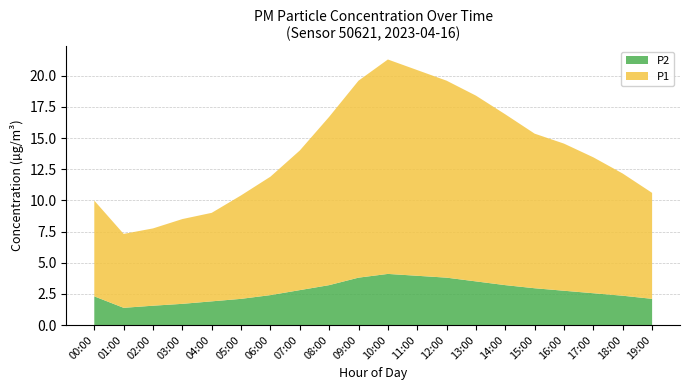

Reading left to right, list all the values displayed in this chart.

P1: 7.7	5.9	6.2	6.8	7.1	8.3	9.5	11.2	13.5	15.8	17.2	16.5	15.8	14.9	13.7	12.4	11.8	10.9	9.8	8.5
P2: 2.3	1.4	1.6	1.7	1.9	2.1	2.4	2.8	3.2	3.8	4.1	4.0	3.8	3.5	3.2	3.0	2.8	2.5	2.4	2.1